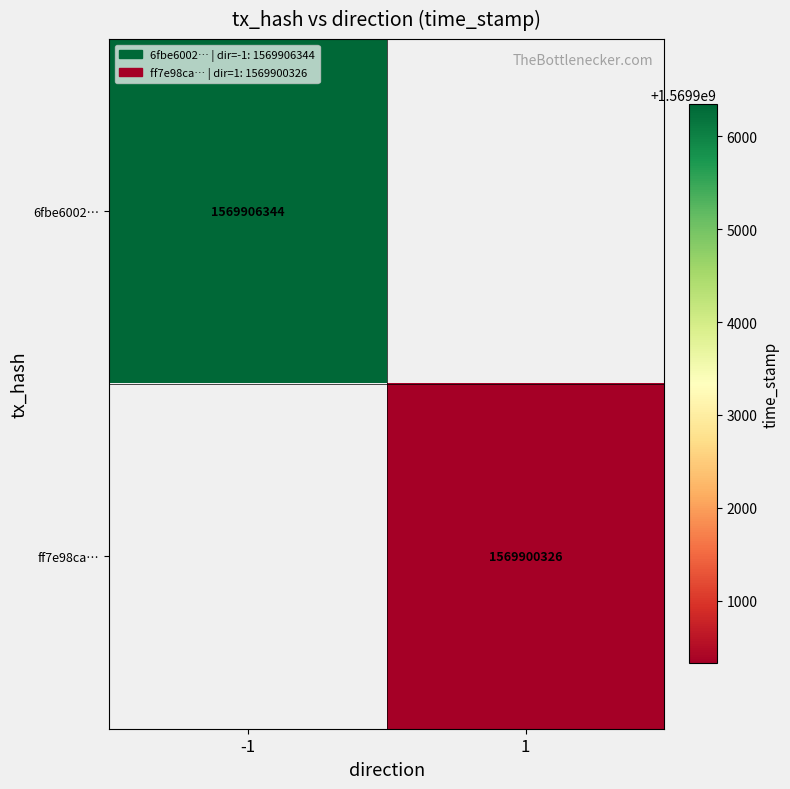

The ff7e98ca… series shows 1569900326 at 1. True or false?

True